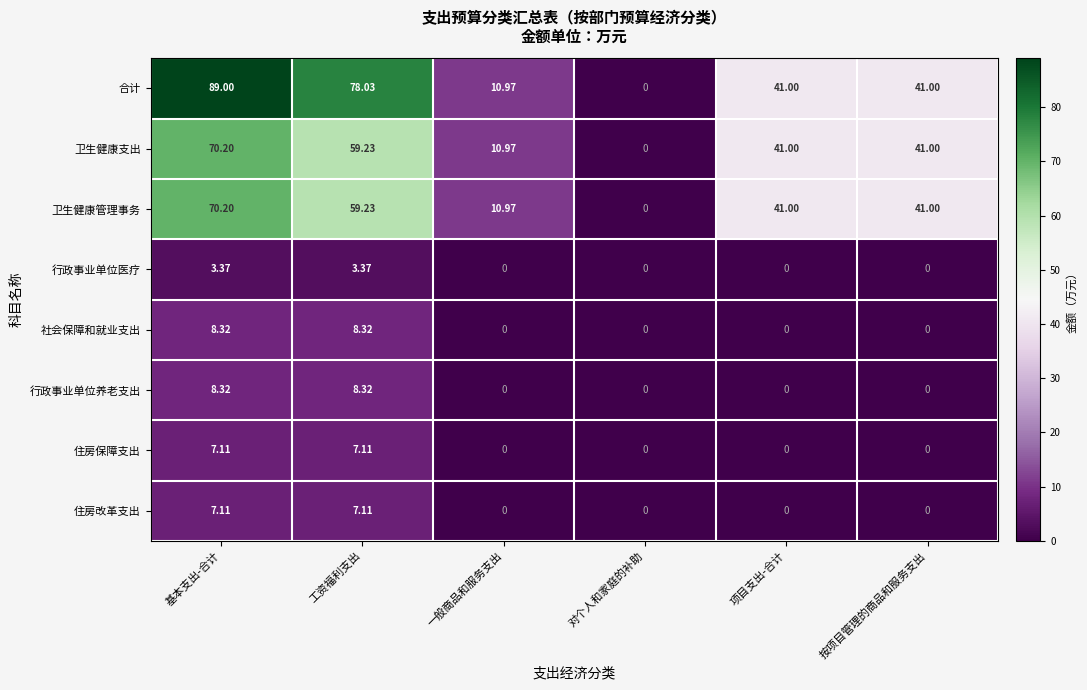

At which label does 卫生健康管理事务 first exceed 41?

基本支出-合计